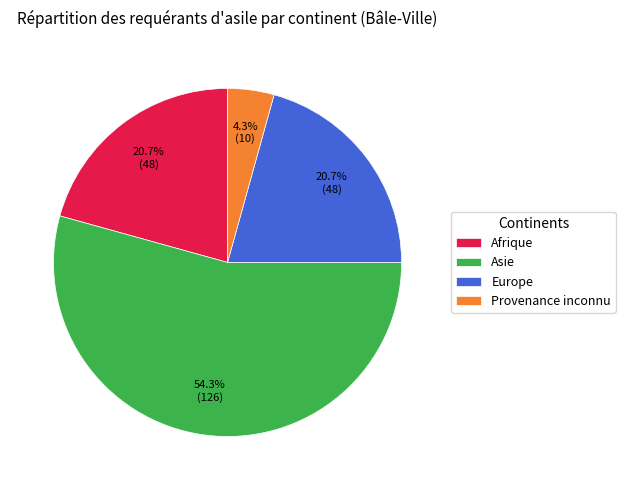

What is the majority slice?

Asie